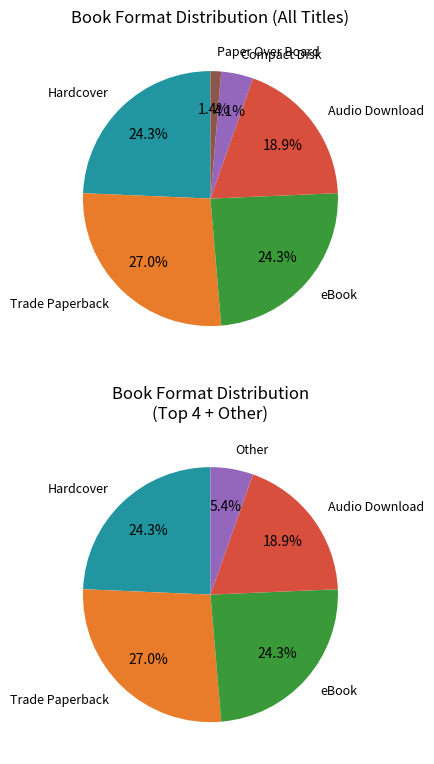

Is it true that Hardcover is 24% of the pie?

True